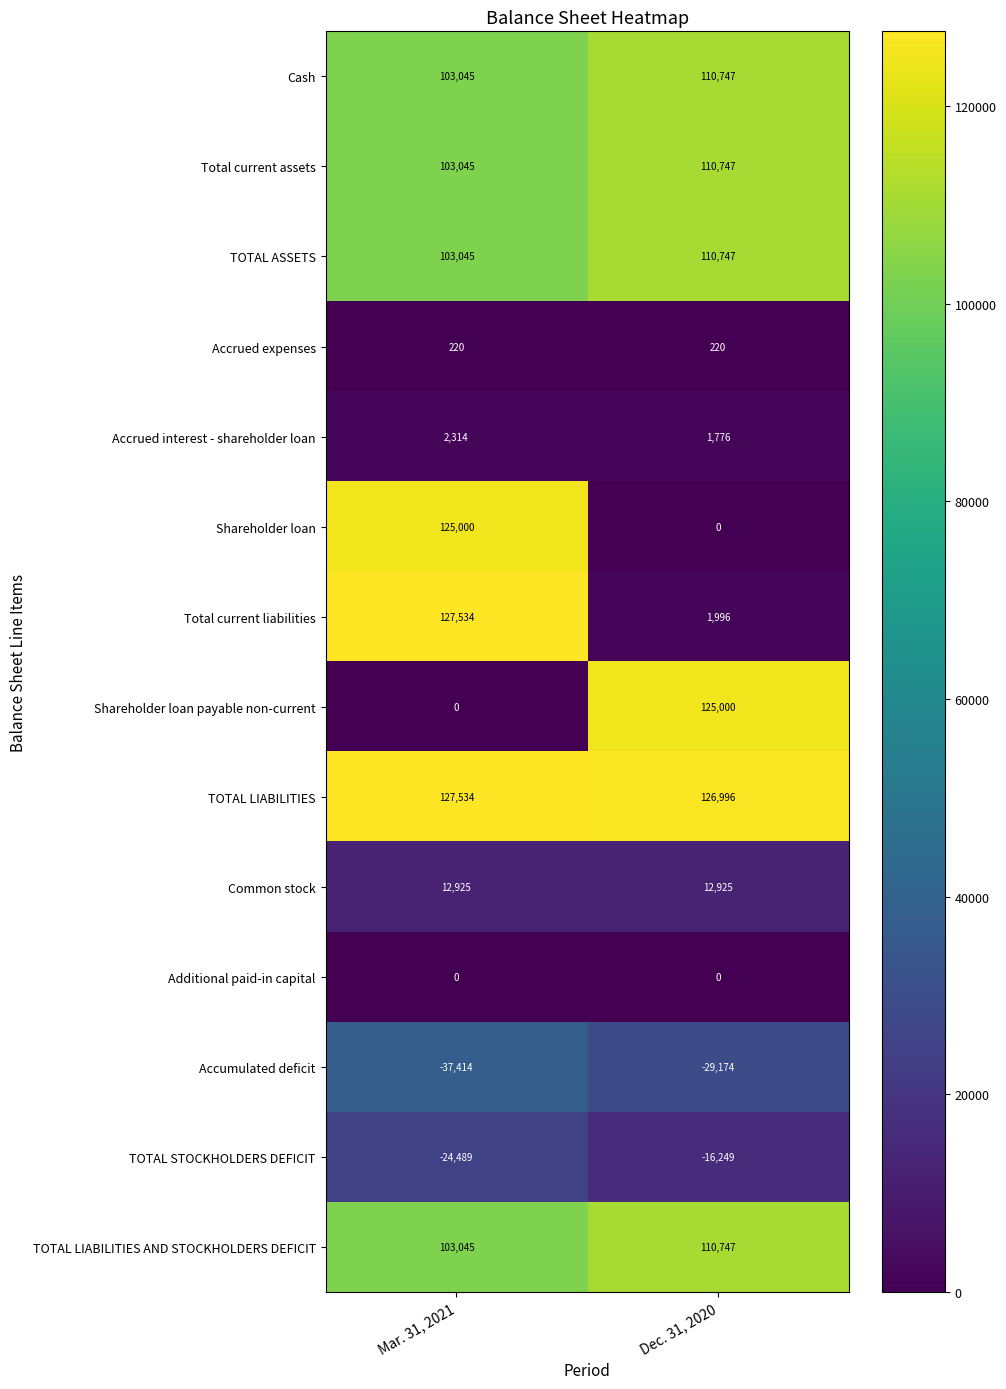

Reading right to left, transcribe all the data shown in this chart.

Cash: Dec. 31, 2020=110747	Mar. 31, 2021=103045
Total current assets: Dec. 31, 2020=110747	Mar. 31, 2021=103045
TOTAL ASSETS: Dec. 31, 2020=110747	Mar. 31, 2021=103045
Accrued expenses: Dec. 31, 2020=220	Mar. 31, 2021=220
Accrued interest - shareholder loan: Dec. 31, 2020=1776	Mar. 31, 2021=2314
Shareholder loan: Dec. 31, 2020=0	Mar. 31, 2021=125000
Total current liabilities: Dec. 31, 2020=1996	Mar. 31, 2021=127534
Shareholder loan payable non-current: Dec. 31, 2020=125000	Mar. 31, 2021=0
TOTAL LIABILITIES: Dec. 31, 2020=126996	Mar. 31, 2021=127534
Common stock: Dec. 31, 2020=12925	Mar. 31, 2021=12925
Additional paid-in capital: Dec. 31, 2020=0	Mar. 31, 2021=0
Accumulated deficit: Dec. 31, 2020=-29174	Mar. 31, 2021=-37414
TOTAL STOCKHOLDERS DEFICIT: Dec. 31, 2020=-16249	Mar. 31, 2021=-24489
TOTAL LIABILITIES AND STOCKHOLDERS DEFICIT: Dec. 31, 2020=110747	Mar. 31, 2021=103045